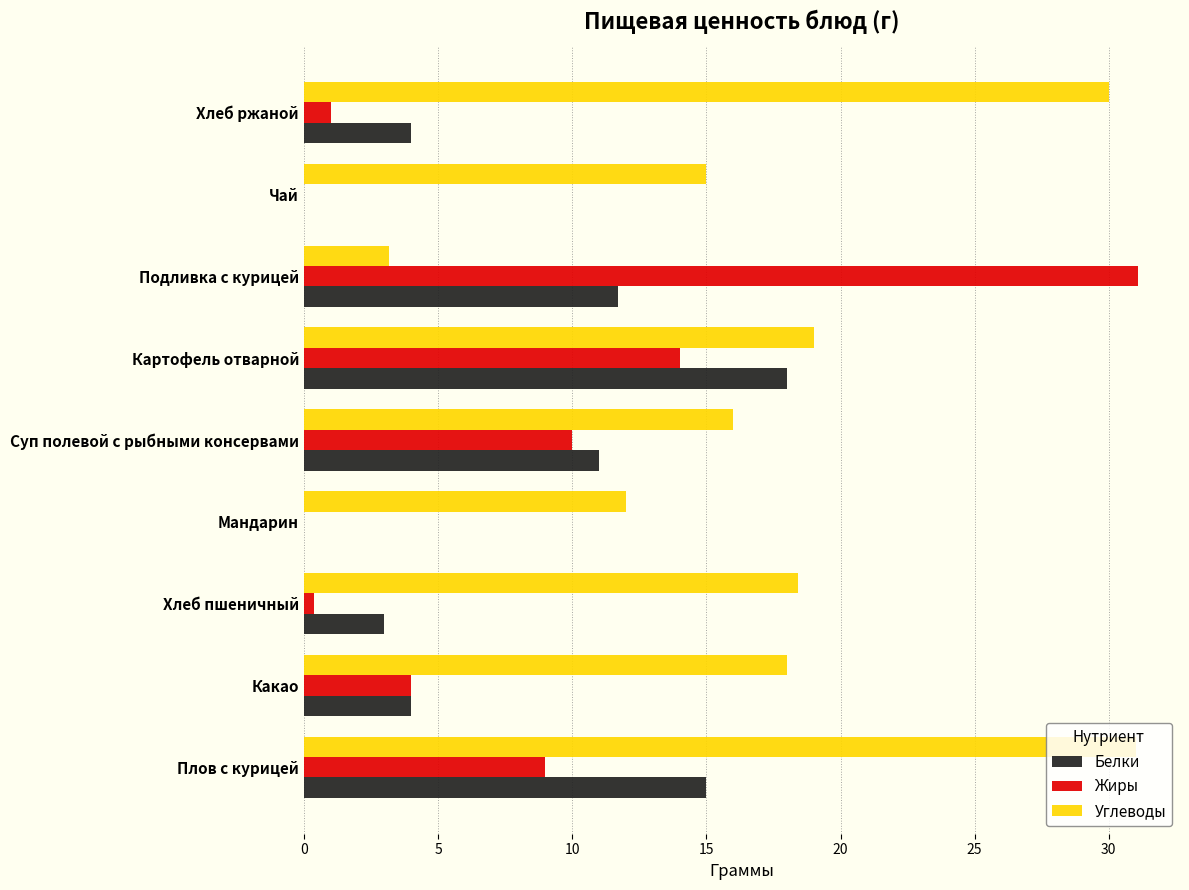

What is the greatest value displayed?

31.1